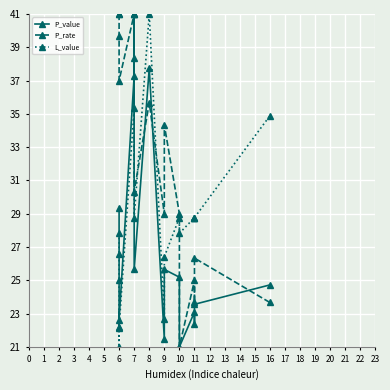

True or false: L_value and P_value intersect in this chart.

False